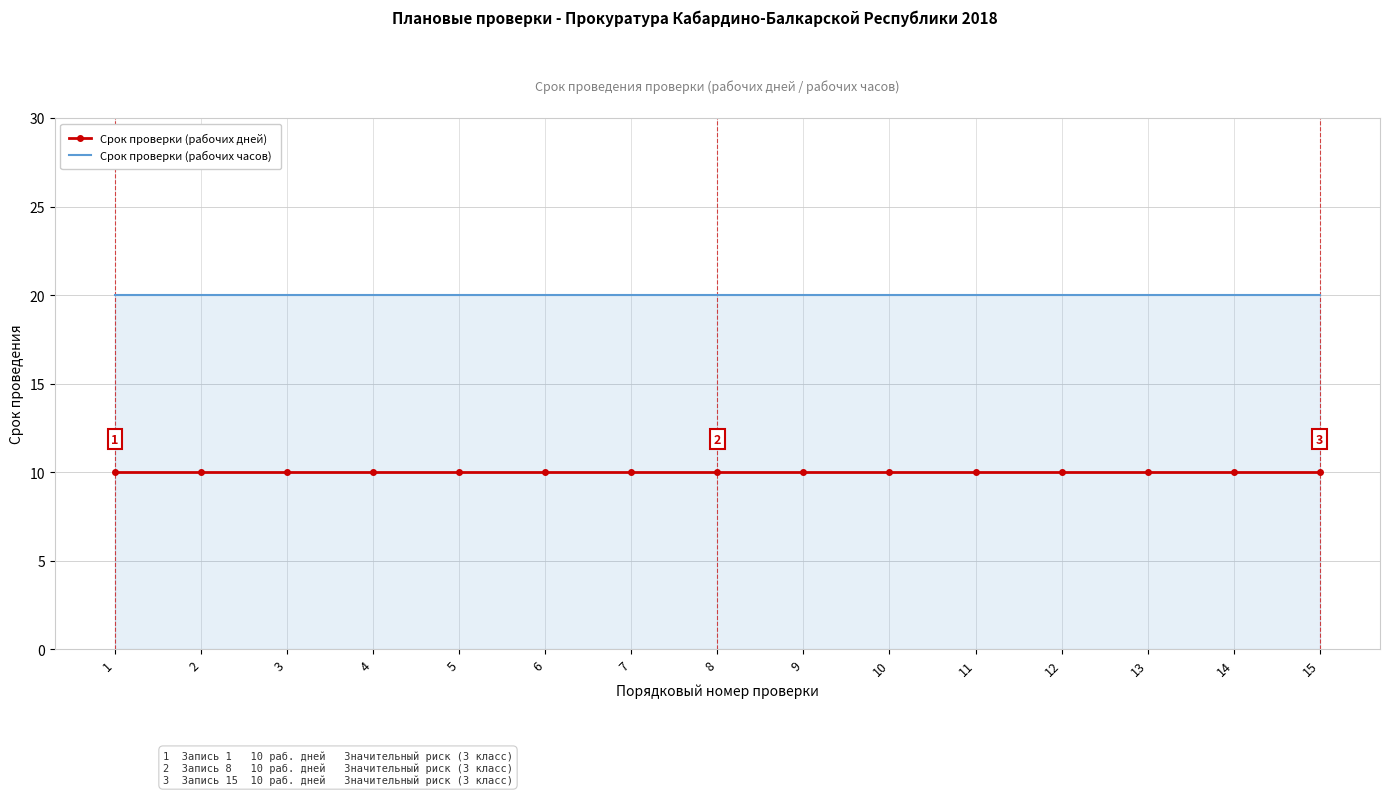

What is the average value of the Срок проверки (рабочих часов) series?

20